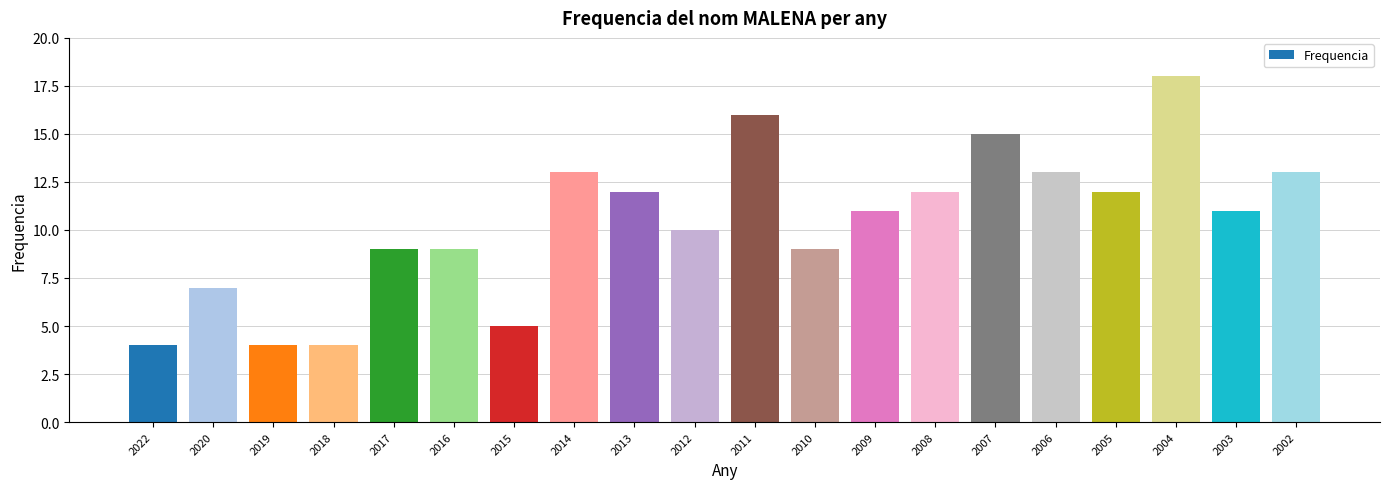

What is the ratio of the value at 2010 to the value at 2007?

0.6